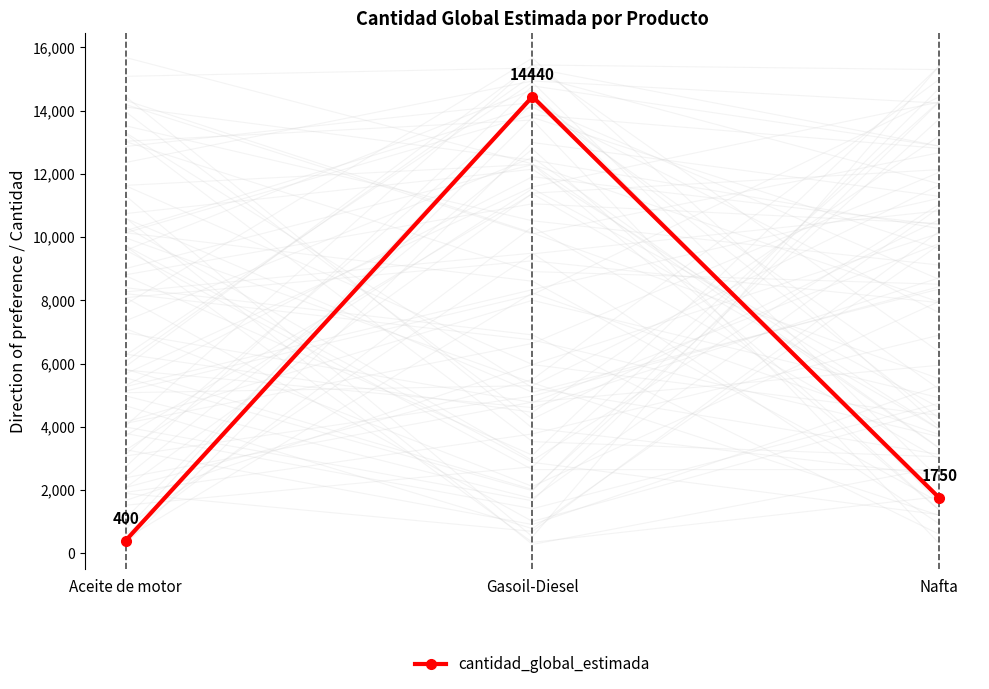

Reading left to right, what are all the values shown in this chart?

400	14440	1750